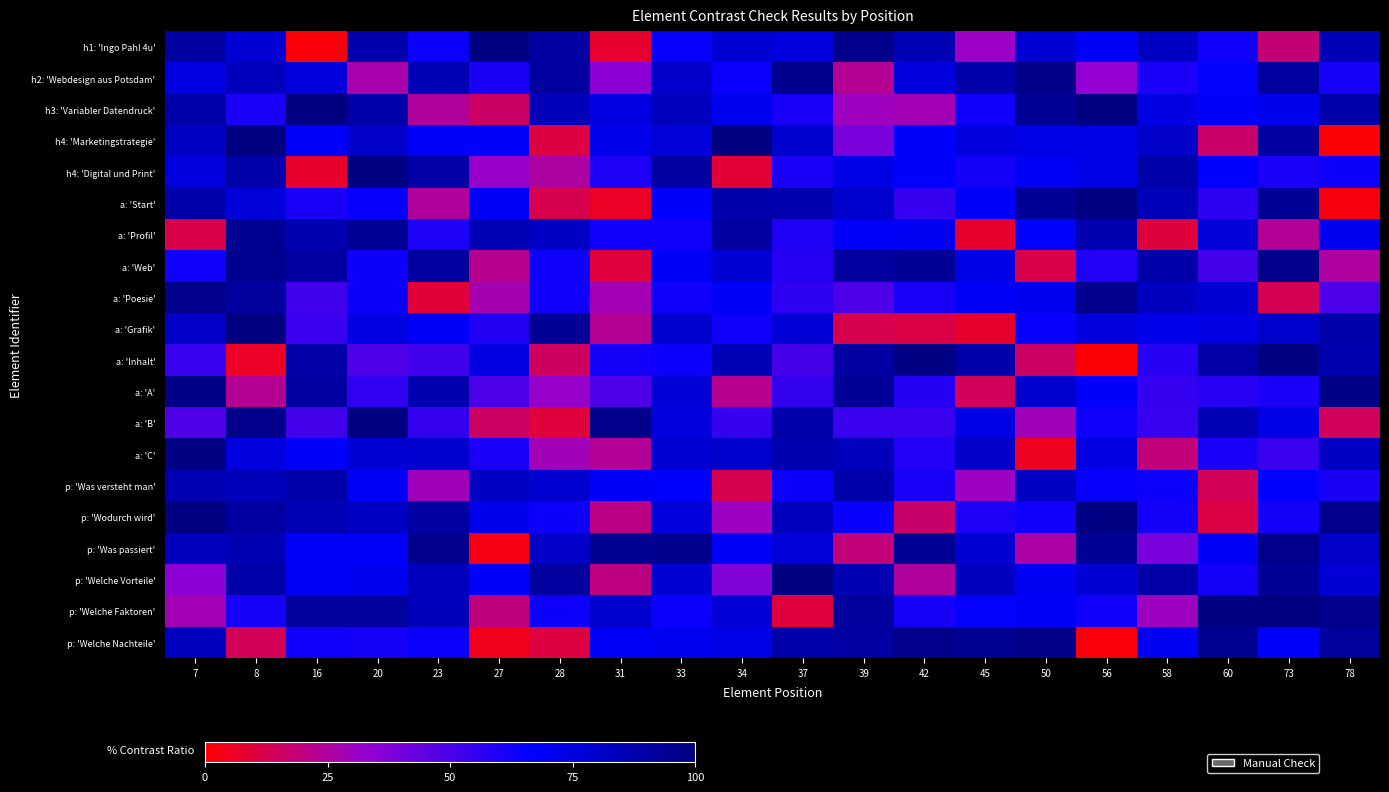

At how many categories does at least one series exceed 98?

11